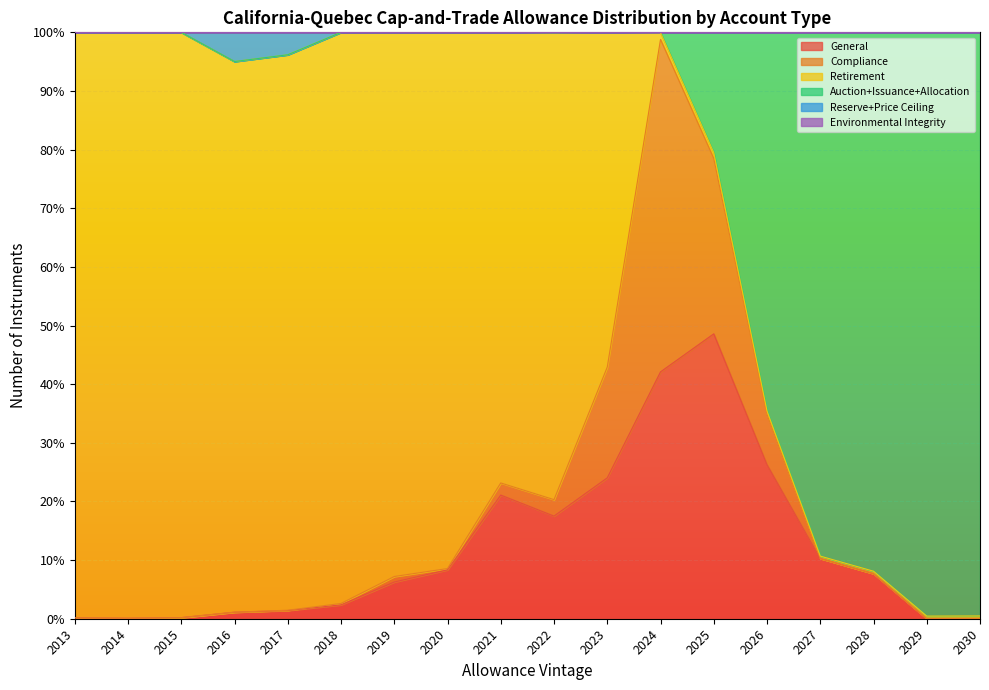

True or false: Auction+Issuance+Allocation has a value of 53.9 at 2021.

False